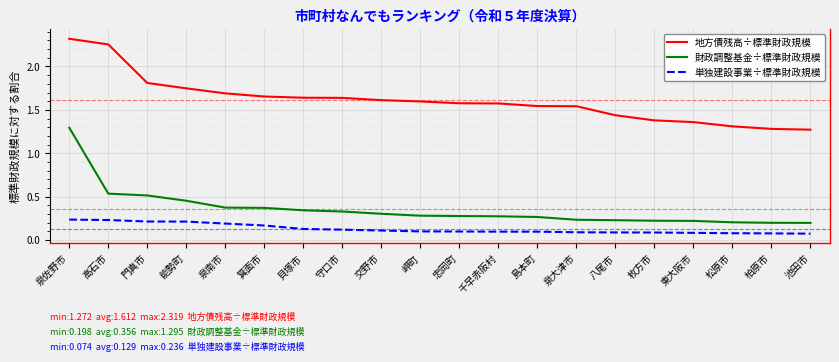

Which series changed the most between 守口市 and 八尾市?

地方債残高÷標準財政規模